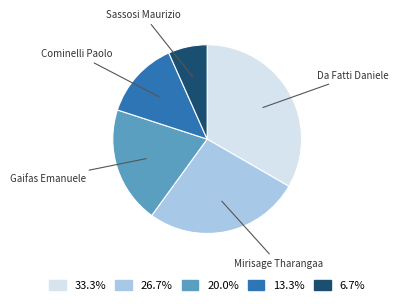

Is there a majority slice in this chart?

No